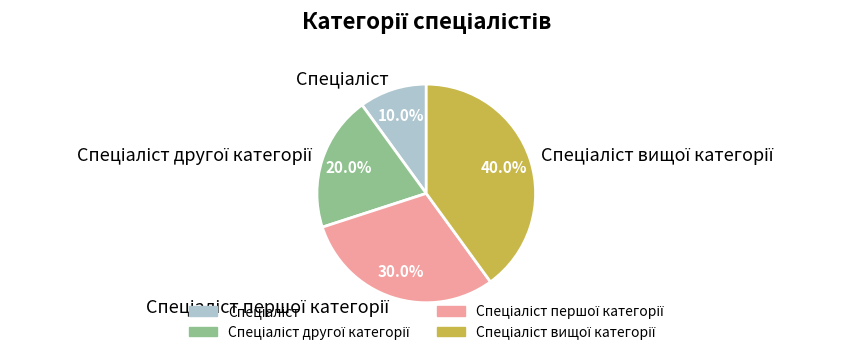

To the nearest percent, what is the average slice percentage?

25%